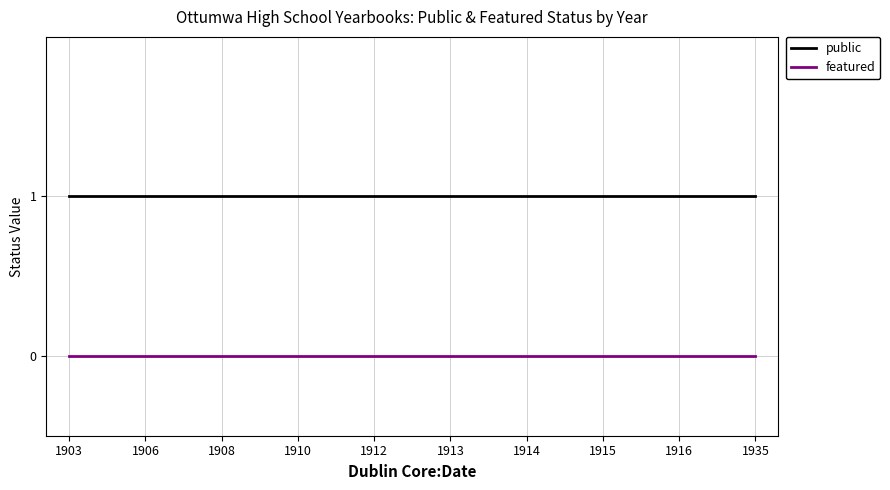

Which series has the largest total across all categories?

public